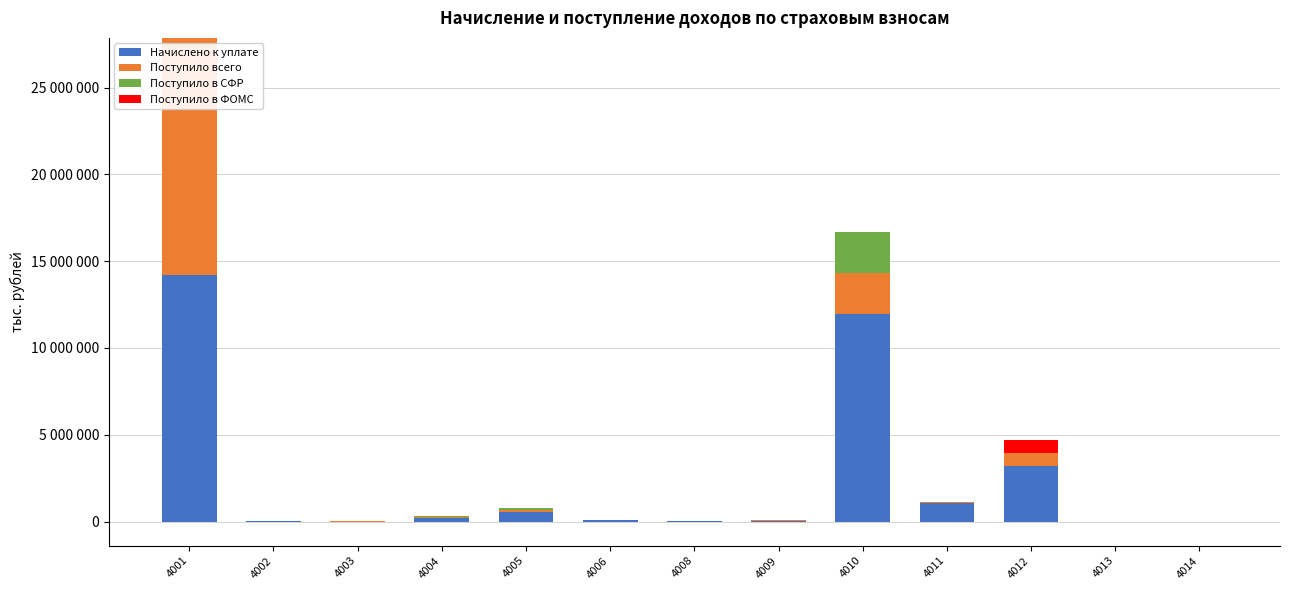

The value of Поступило всего at 4008 is 7181. True or false?

False